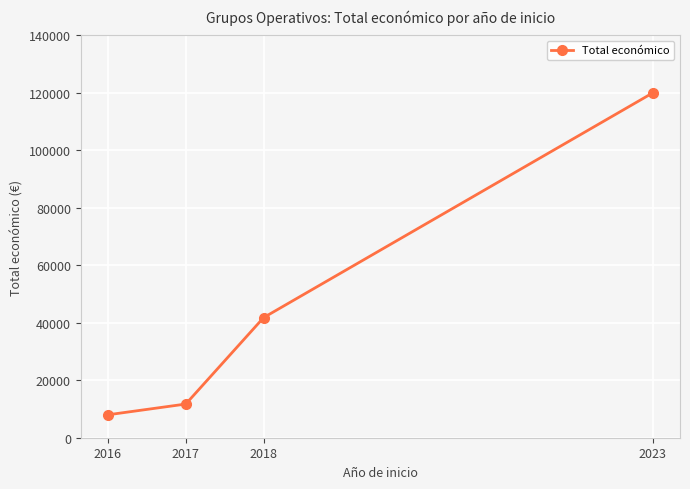

Reading left to right, list all the values displayed in this chart.

2016=7980	2017=11720	2018=41800	2023=120000